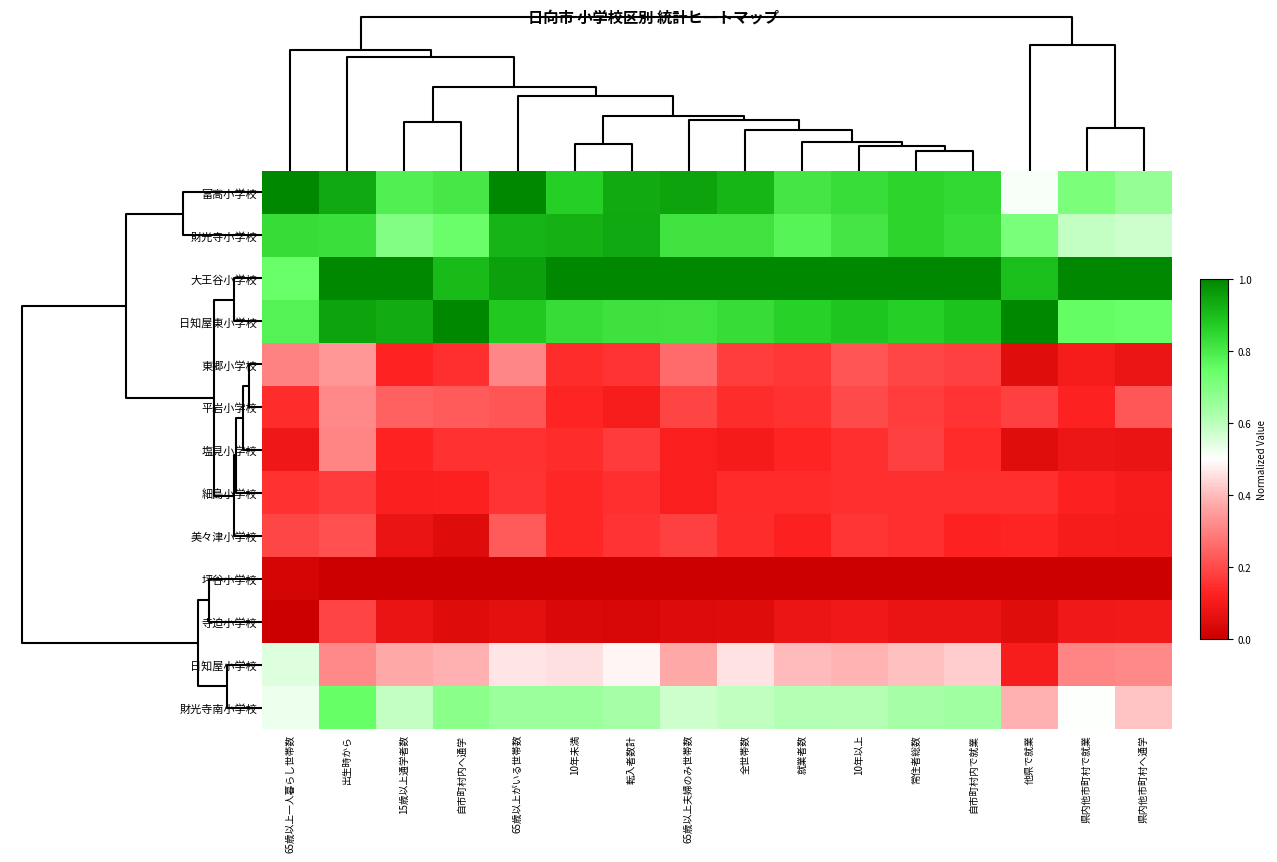

Which series has the largest total across all categories?

大王谷小学校